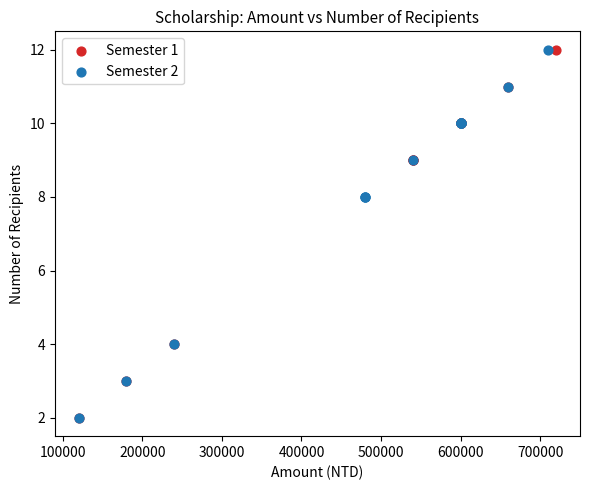

What are all the series names shown in the legend?

Semester 1, Semester 2